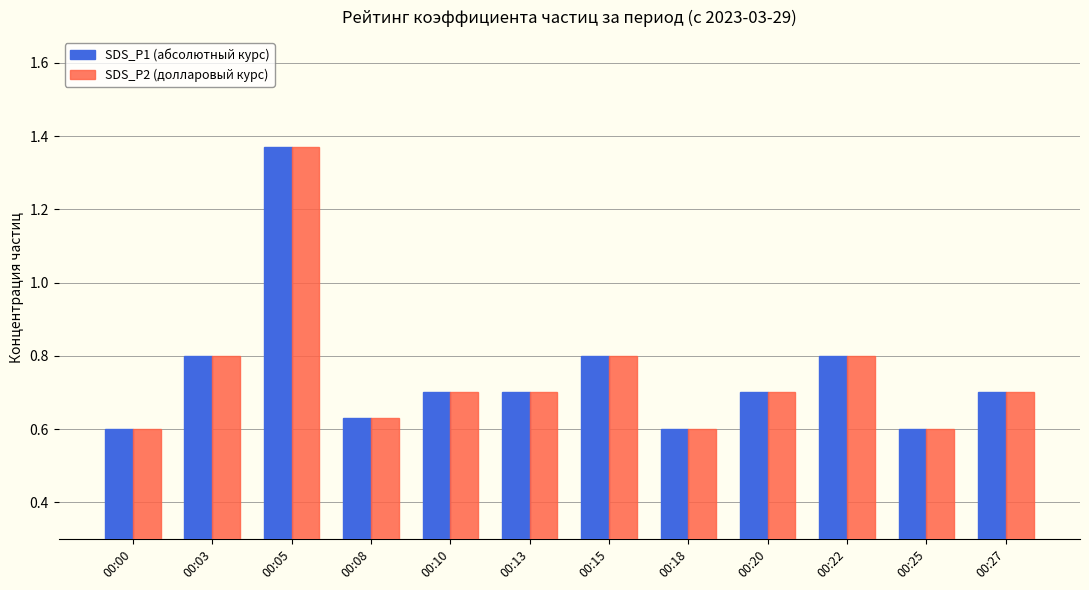

What is the total value across all series at 00:18?

1.2